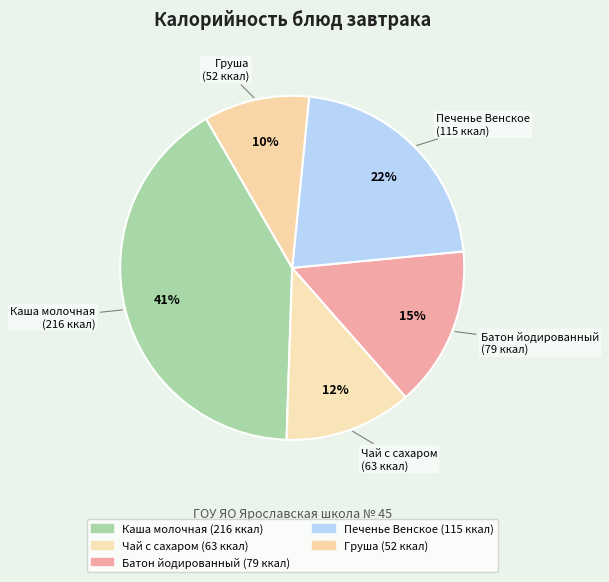

How many slices are in this pie chart?

5